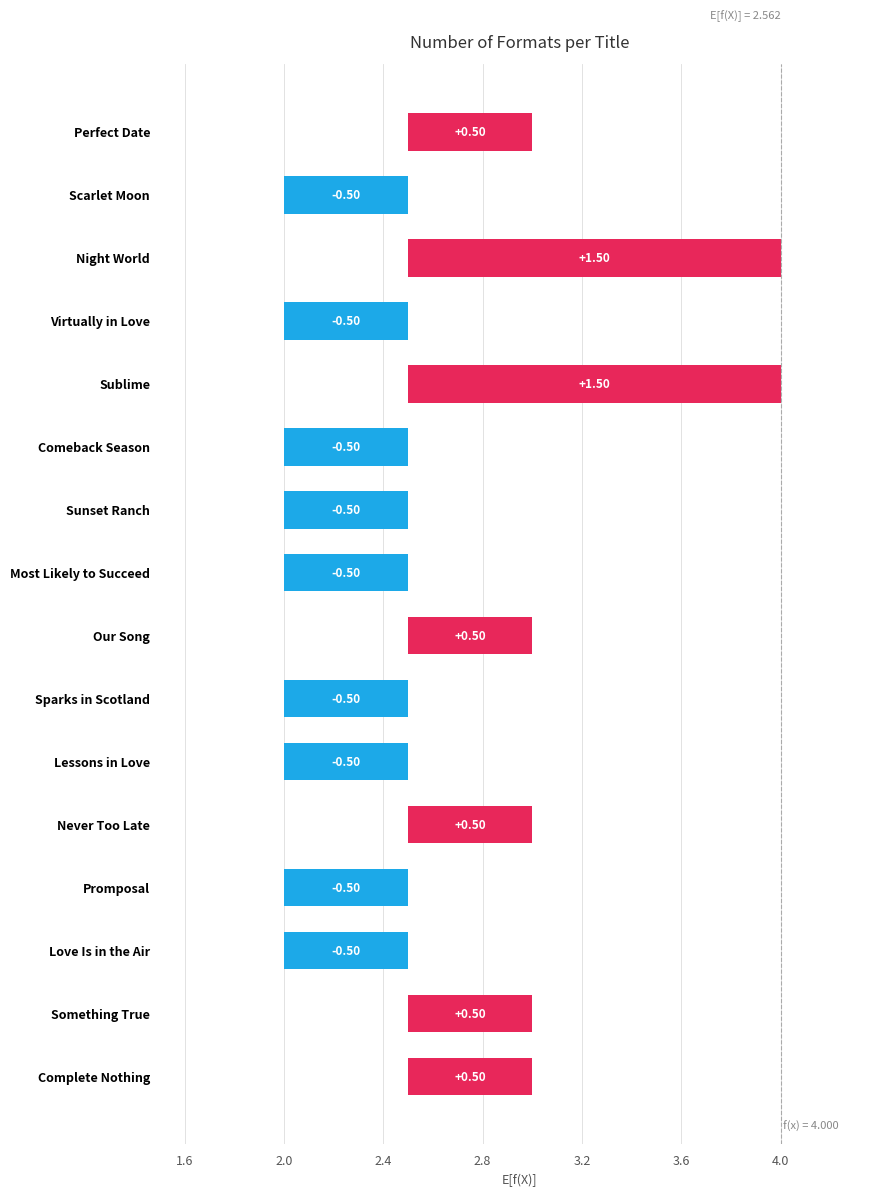

The chart shows a value of 5 at Something True. True or false?

False